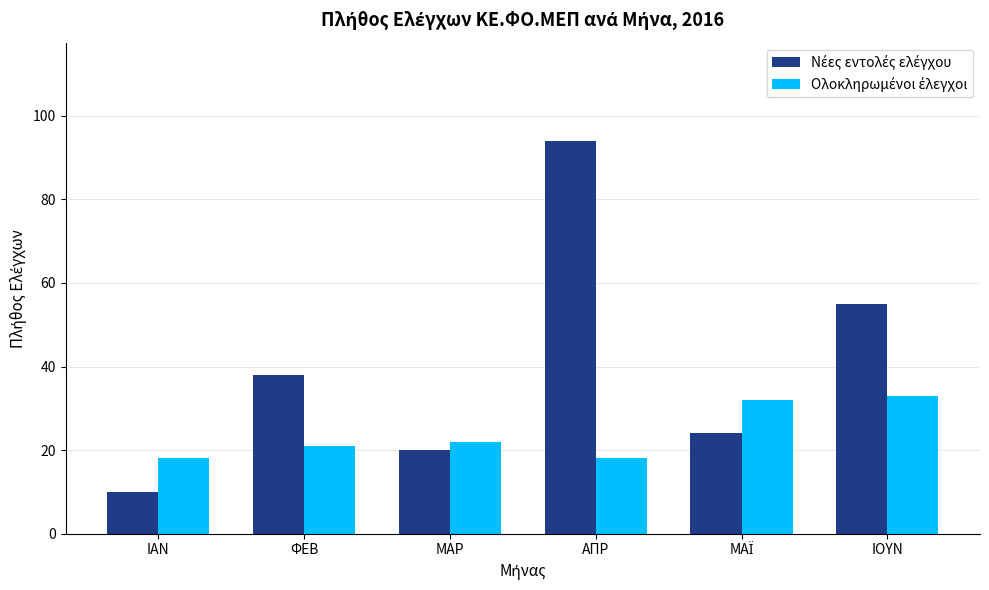

How many bars are there in each group?

2